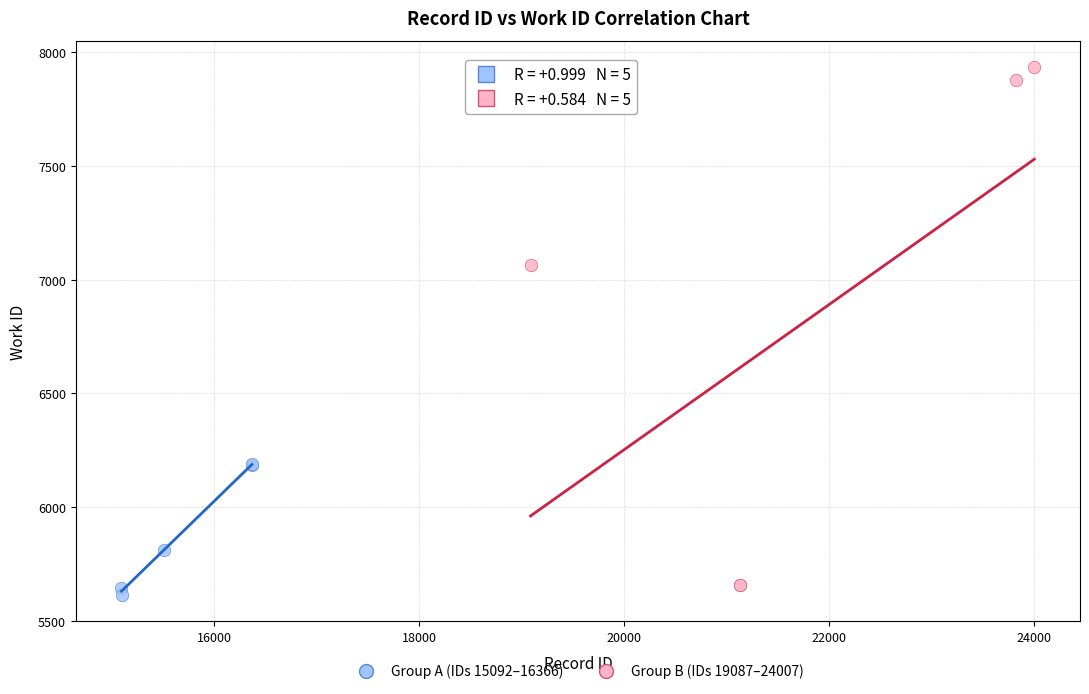

Which series has the largest Y range (max minus min)?

Group B (IDs 19087–24007)